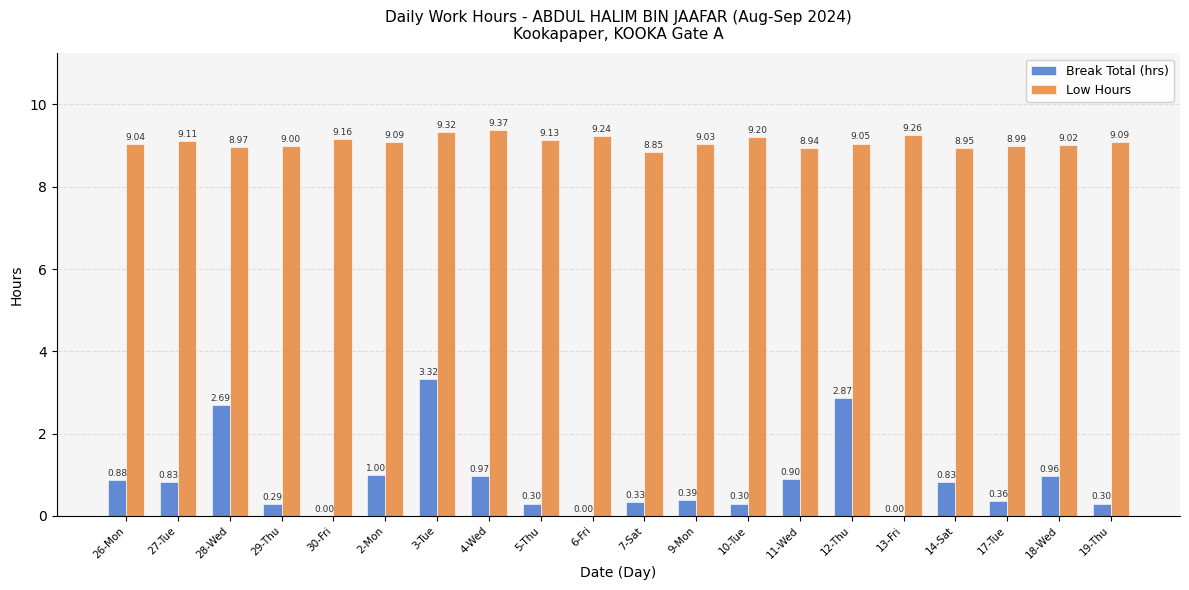

What is the greatest value displayed?

9.4